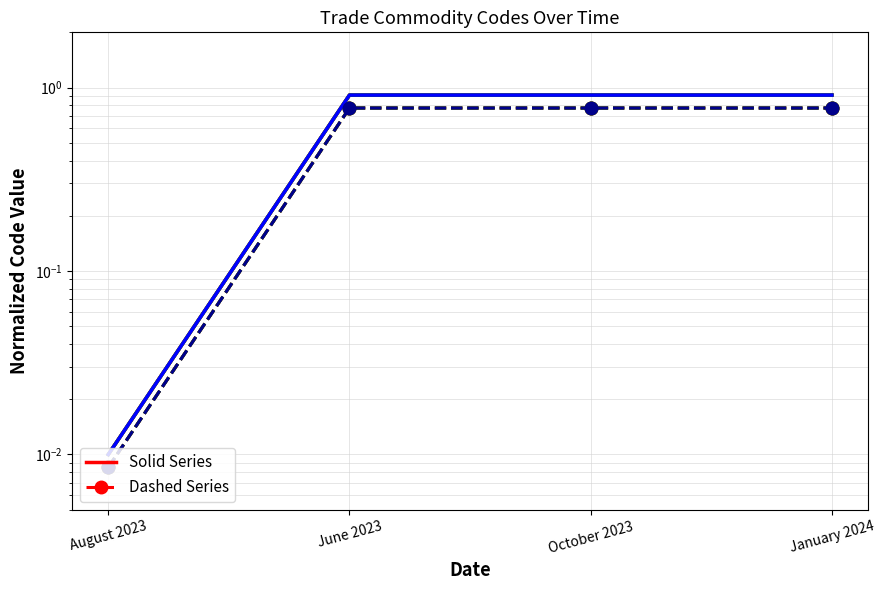

The Commodity_Hs2Code series shows 0.9 at January 2024. True or false?

True